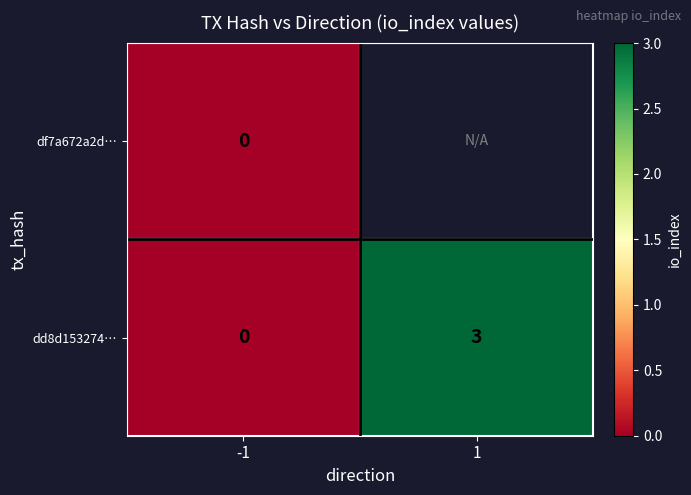

At how many categories does at least one series exceed 0?

1